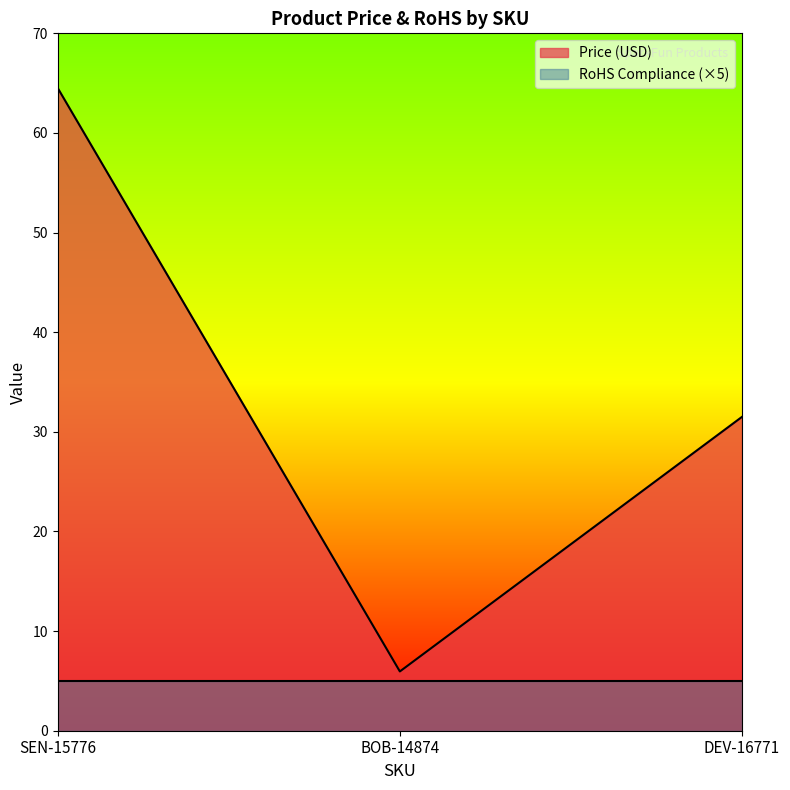

Reading right to left, what are all the values shown in this chart?

DEV-16771=31.5	BOB-14874=6.0	SEN-15776=64.5